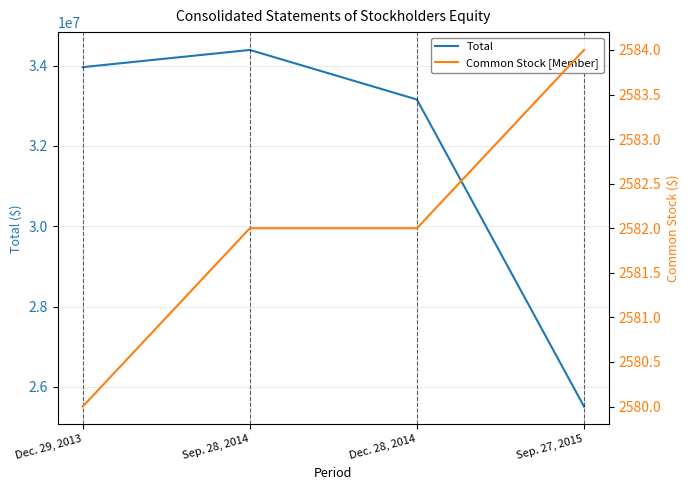

True or false: Common Stock [Member] has more than 0 points higher than both neighbors.

False